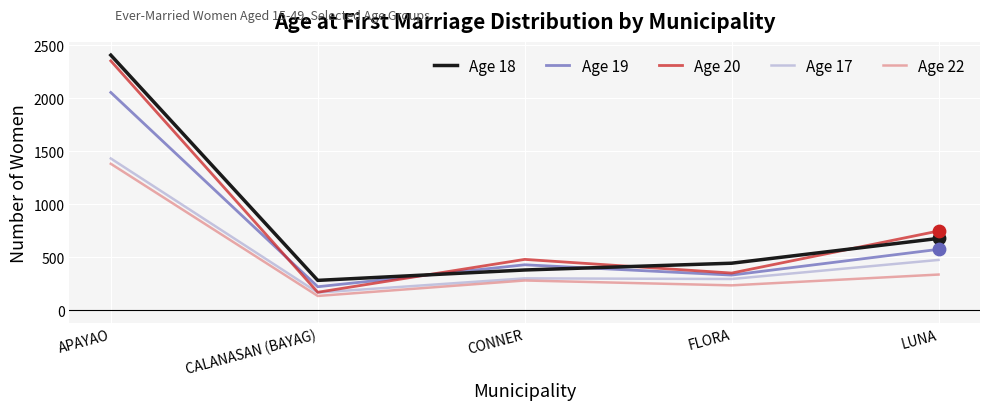

Which series changed the most between CALANASAN (BAYAG) and LUNA?

Age 20